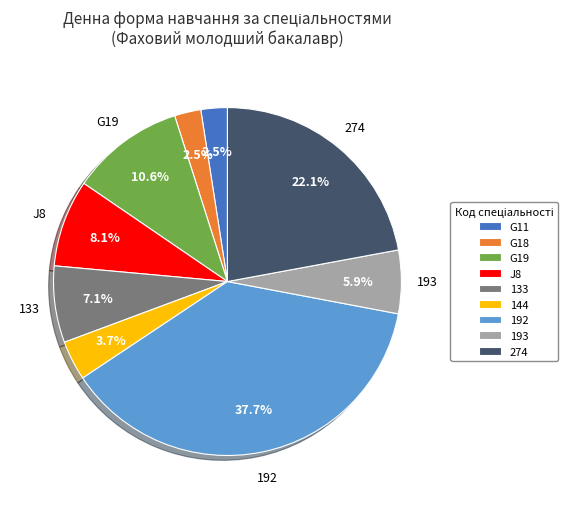

How much of the chart is everything except 133?

92.9%